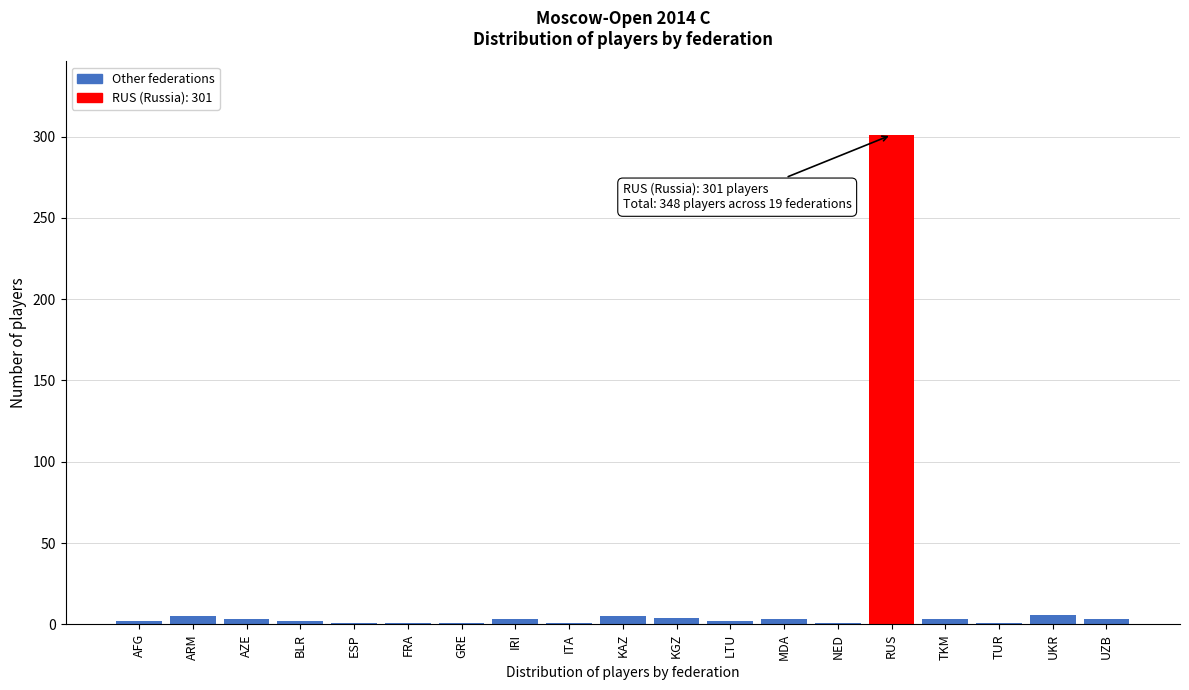

Which label corresponds to the largest value in the chart?

RUS